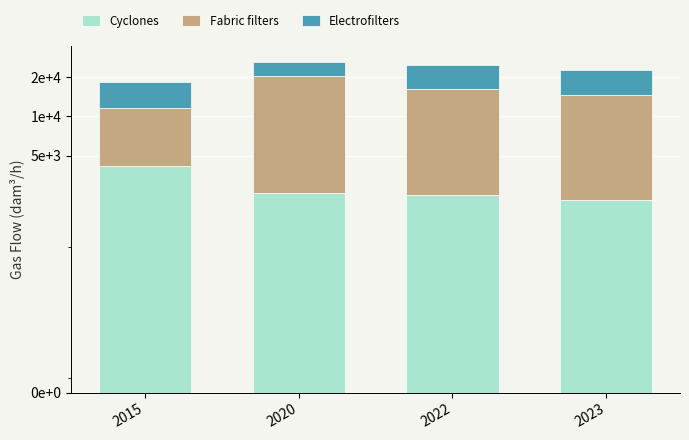

How many categories are shown in the chart?

4